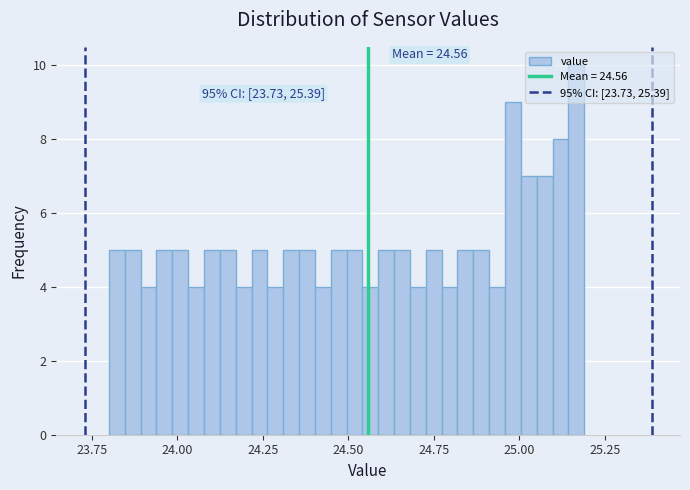

Read against the x-axis, roughly where is the centre of the tallest bar?

25.15